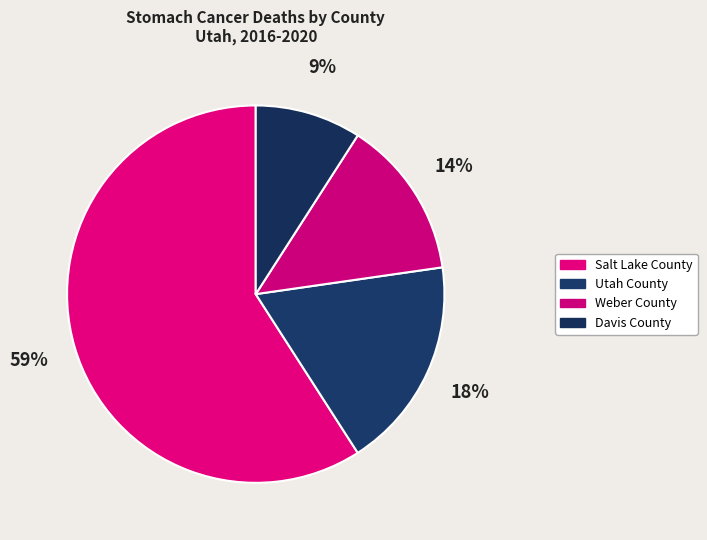

Which category has the biggest portion of the pie?

Salt Lake County